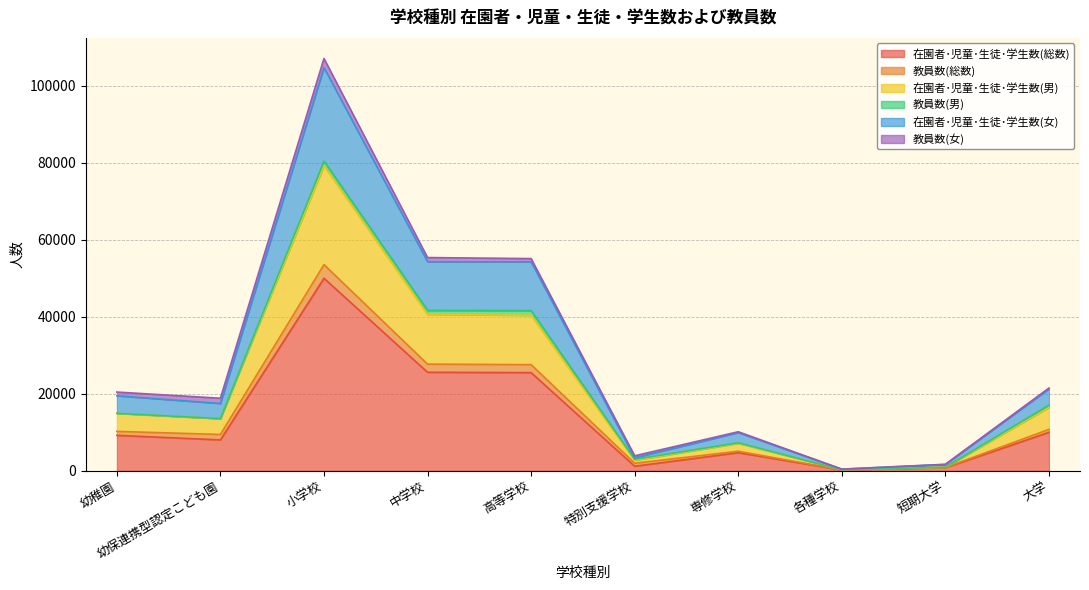

The value of 在園者･児童･生徒･学生数(男) at 幼稚園 is 26065. True or false?

False